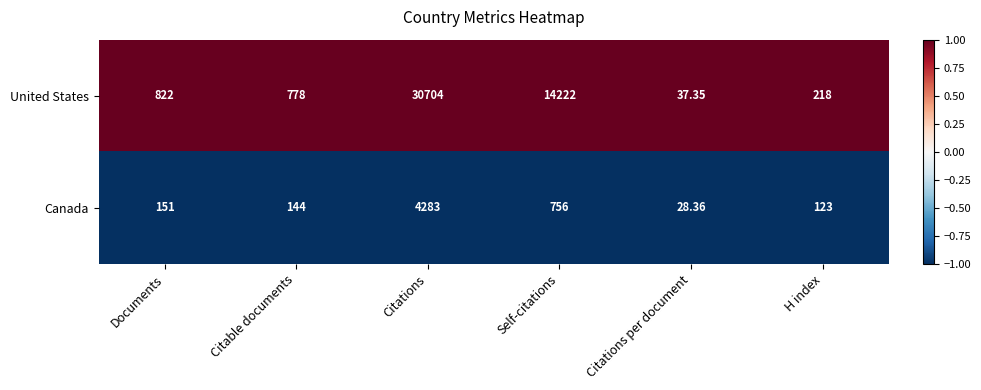

Which label corresponds to the largest value in the chart?

Citations